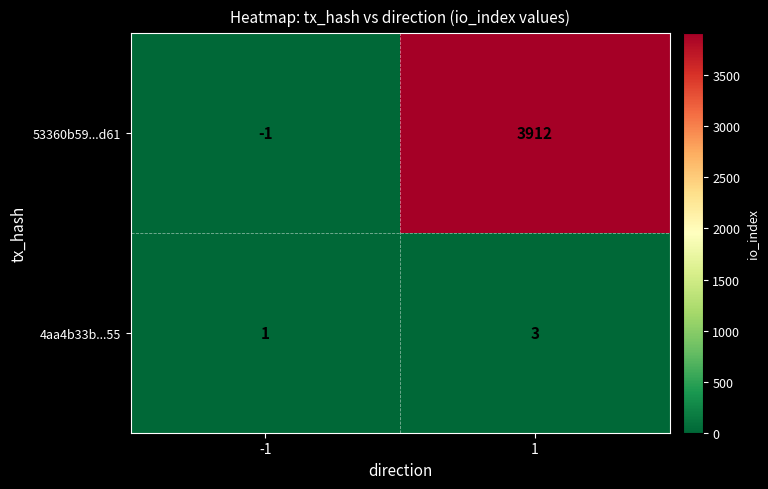

At how many categories does at least one series exceed 330?

1